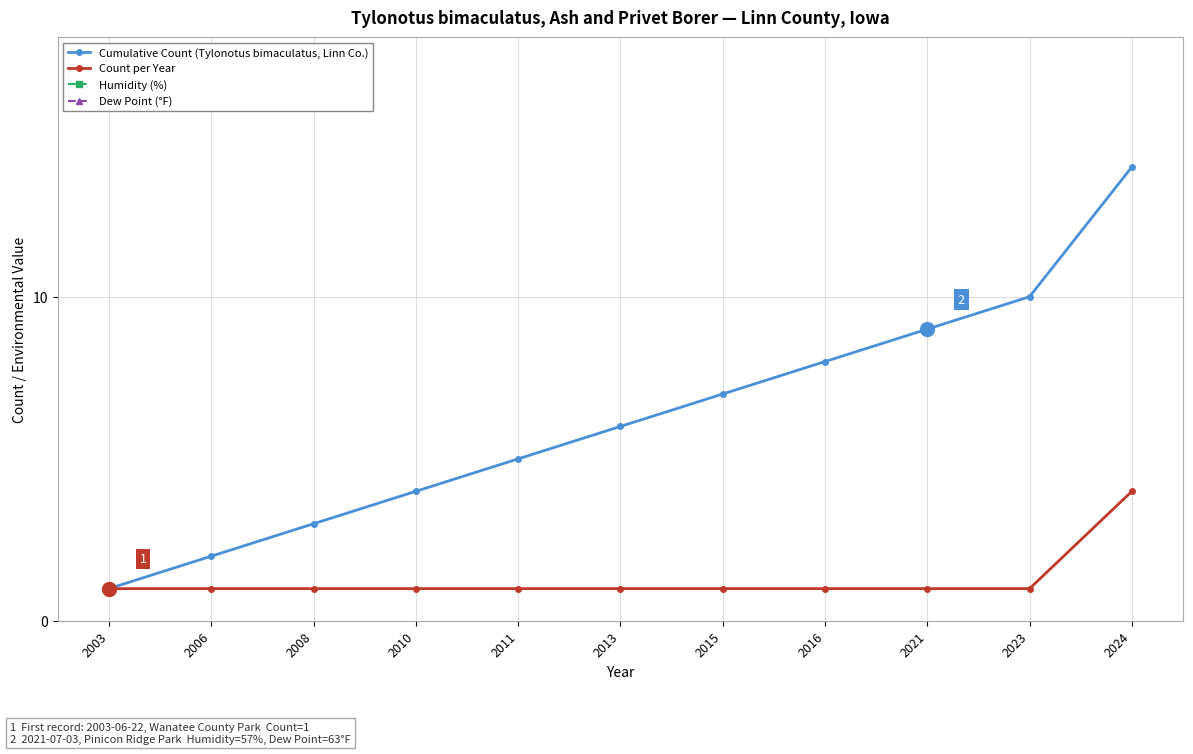

What is the value of the Count per Year point at the 9th from the left?

1